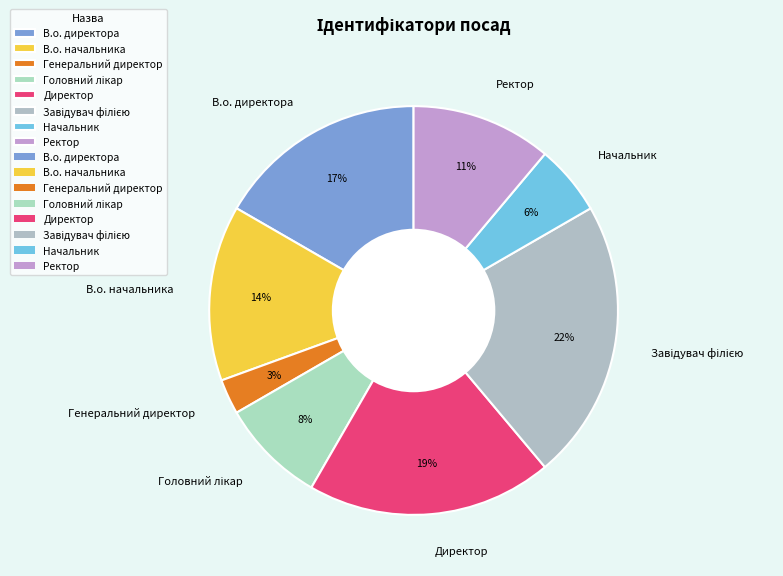

True or false: Начальник accounts for 6% of the total.

True